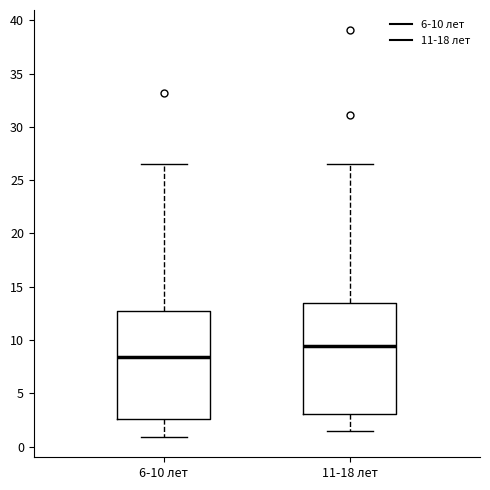

Where is the lower edge of the box for 11-18 лет on the y-axis? The values are not printed on the chart, so give them approximately, as read against the axis.

3.0